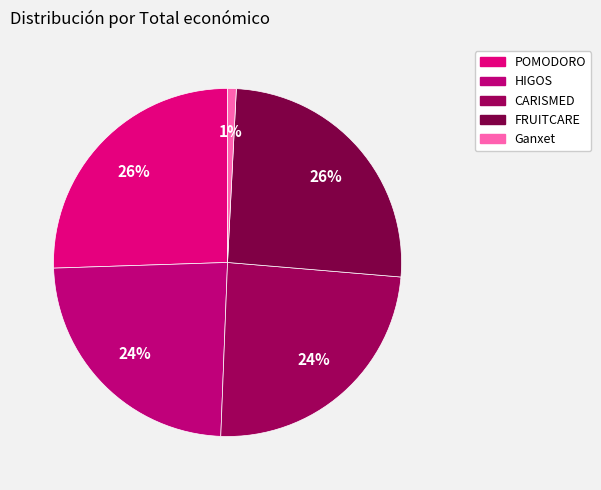

To the nearest percent, what portion does Ganxet represent?

1%